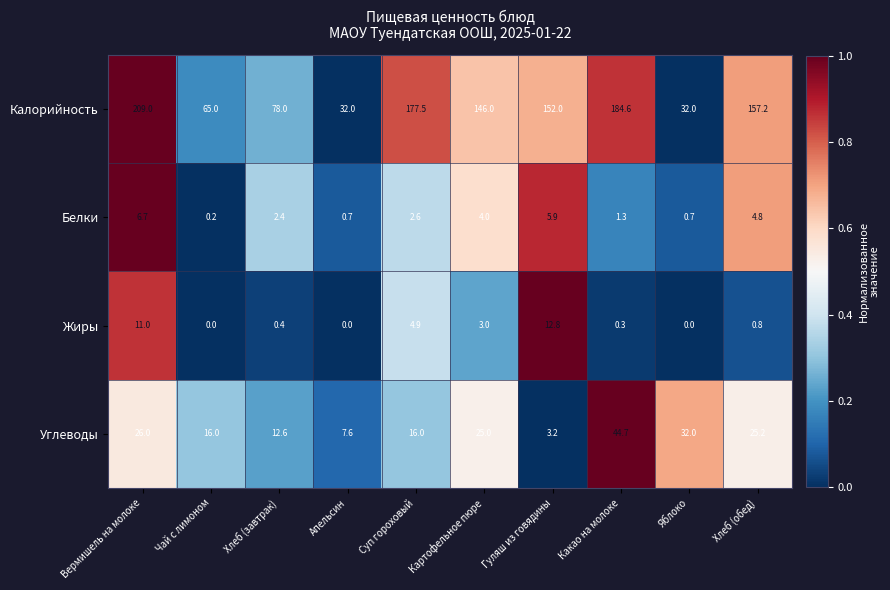

At how many categories does at least one series exceed 8?

10